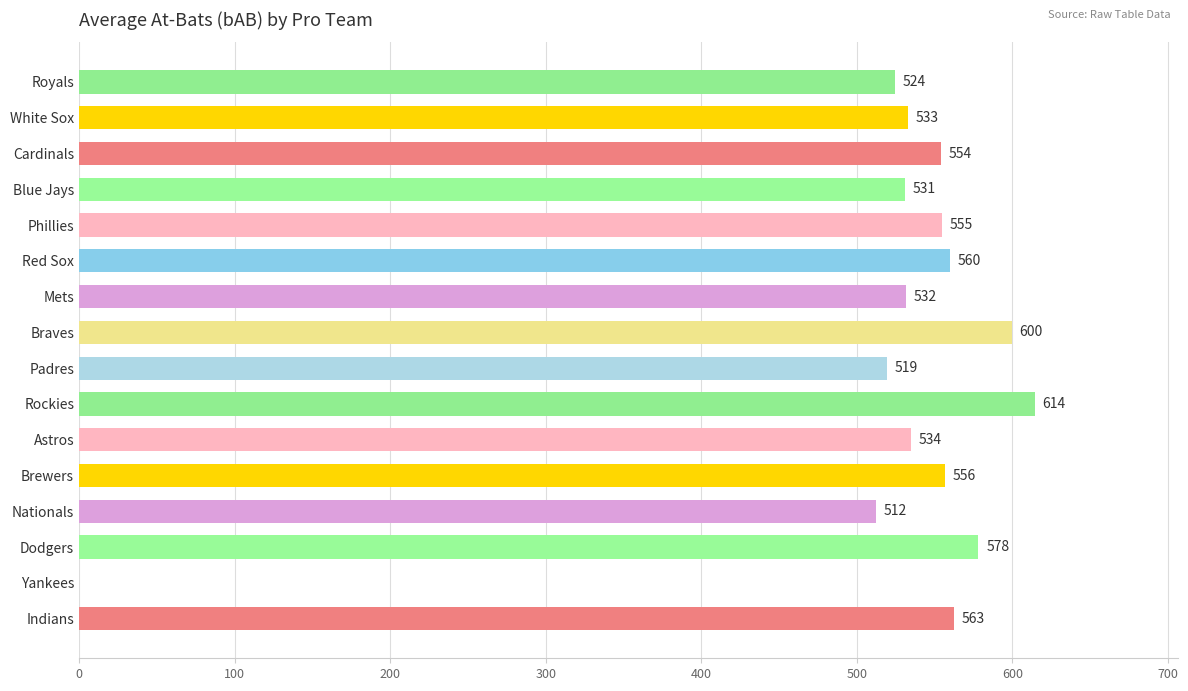

At which label is the value closest to 307?

Nationals